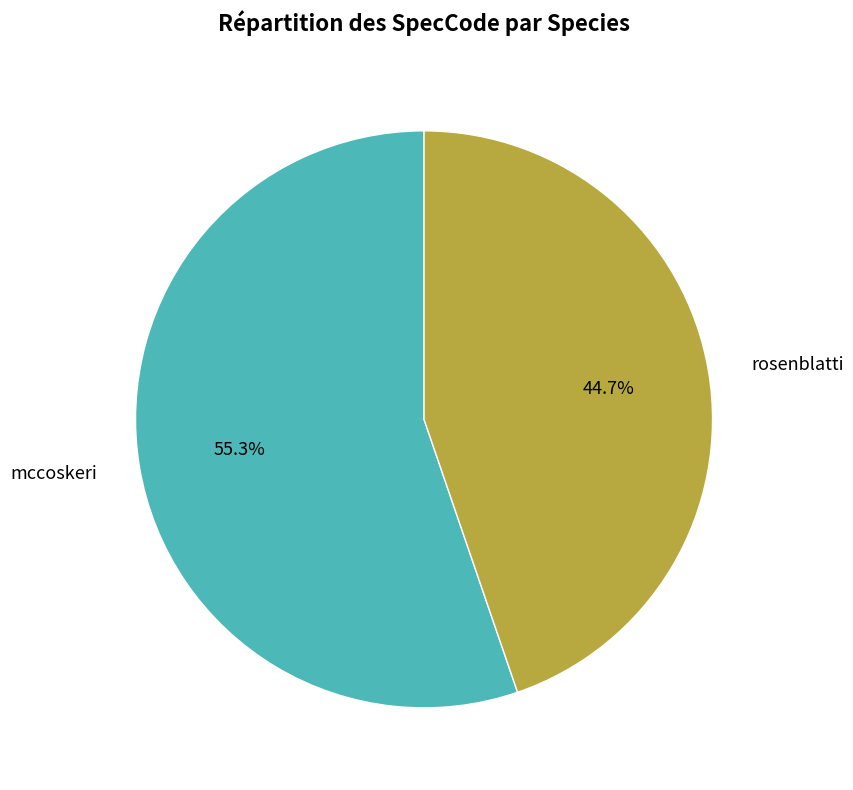

Is it true that rosenblatti is 45% of the pie?

True